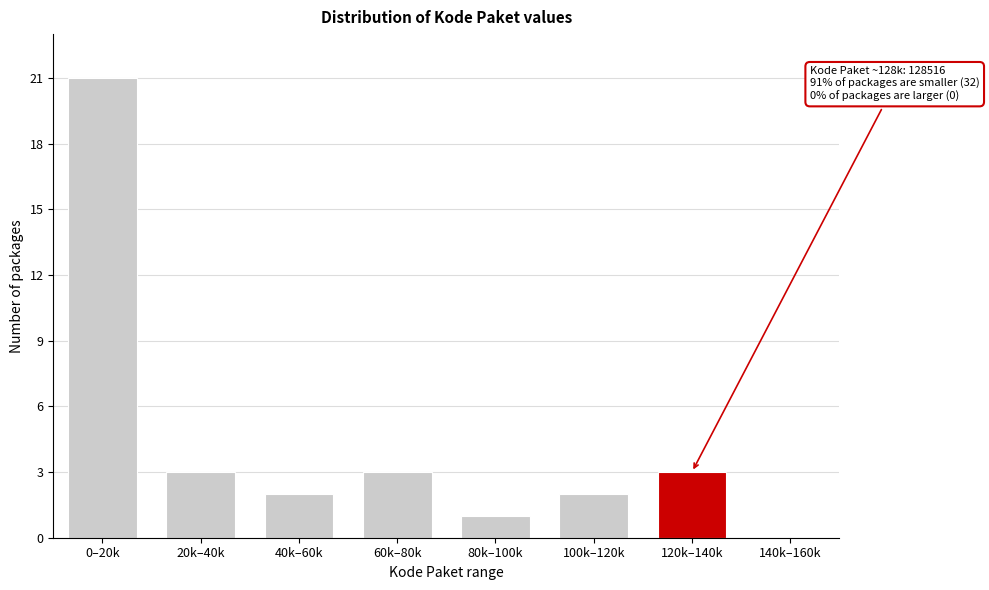

Reading left to right, list all the values displayed in this chart.

0–20k=21	20k–40k=3	40k–60k=2	60k–80k=3	80k–100k=1	100k–120k=2	120k–140k=3	140k–160k=0